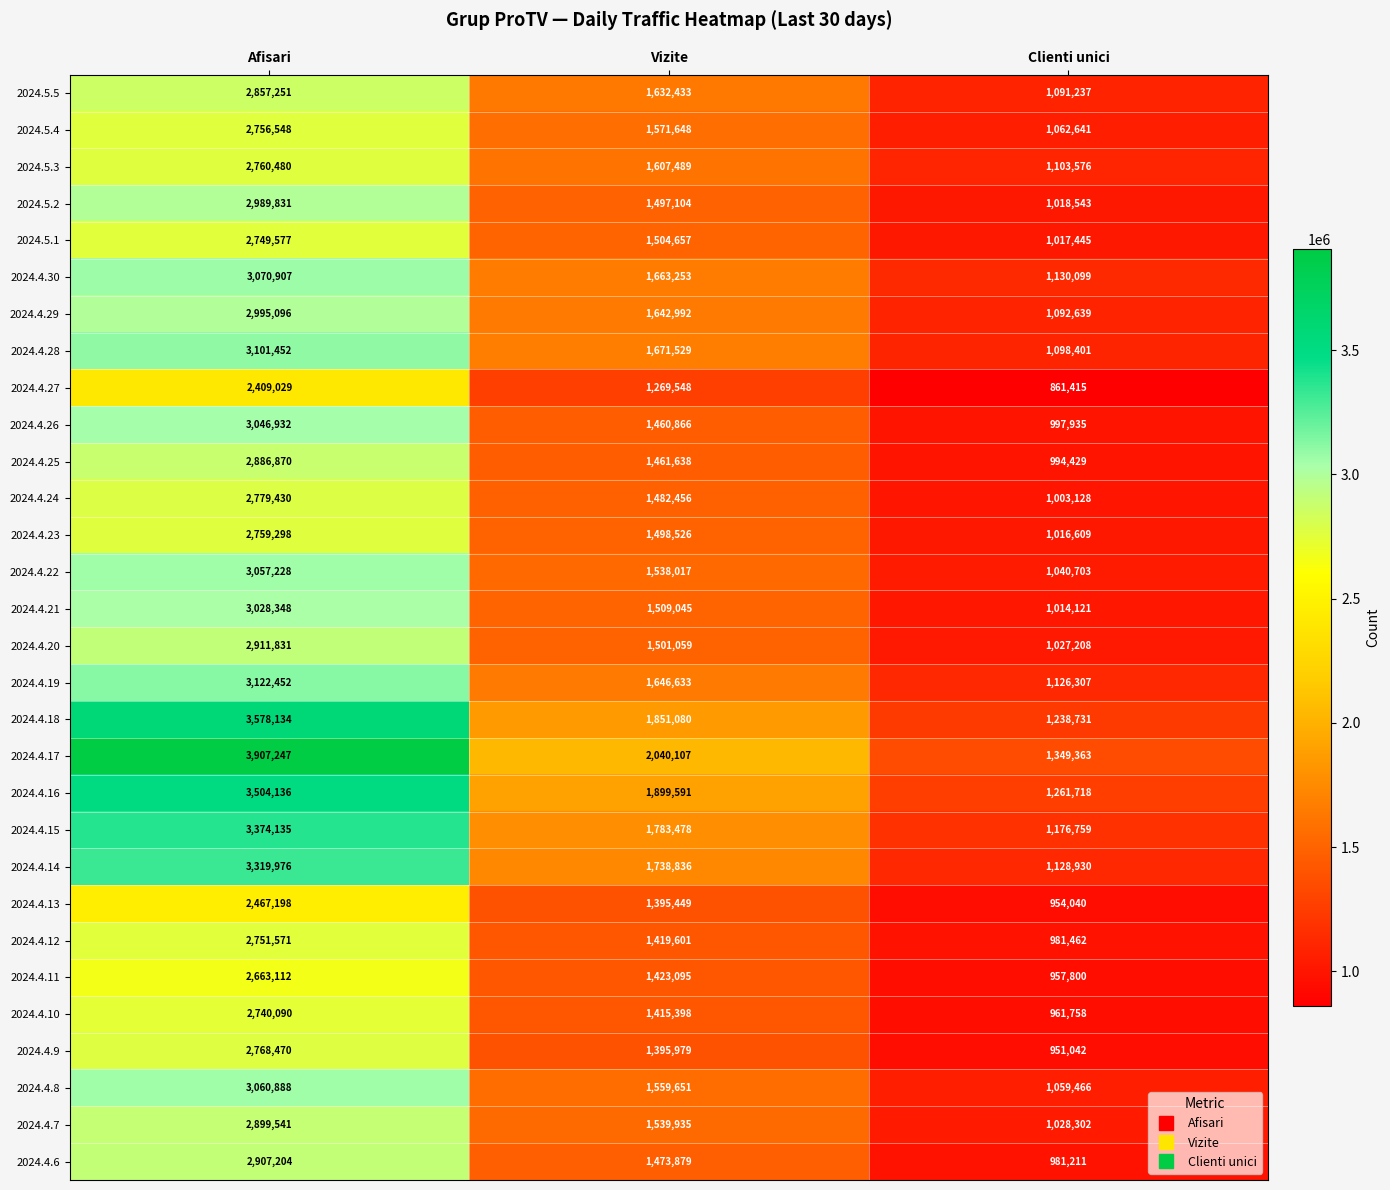

What is the difference between the 2024.4.20 values at Afisari and Clienti unici?

1884623